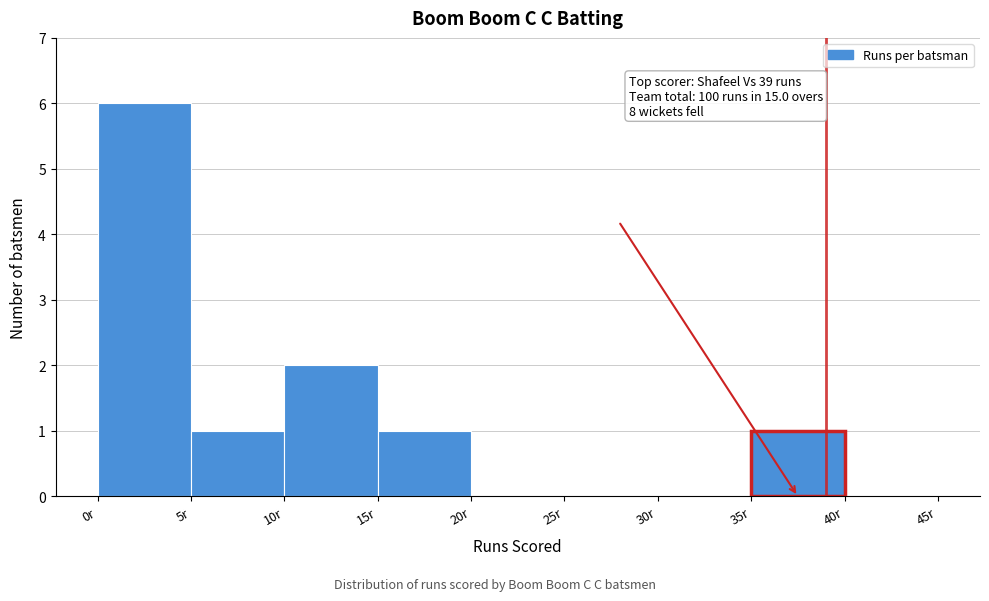

Over which range of the x-axis is the bar tallest?

0 to 5